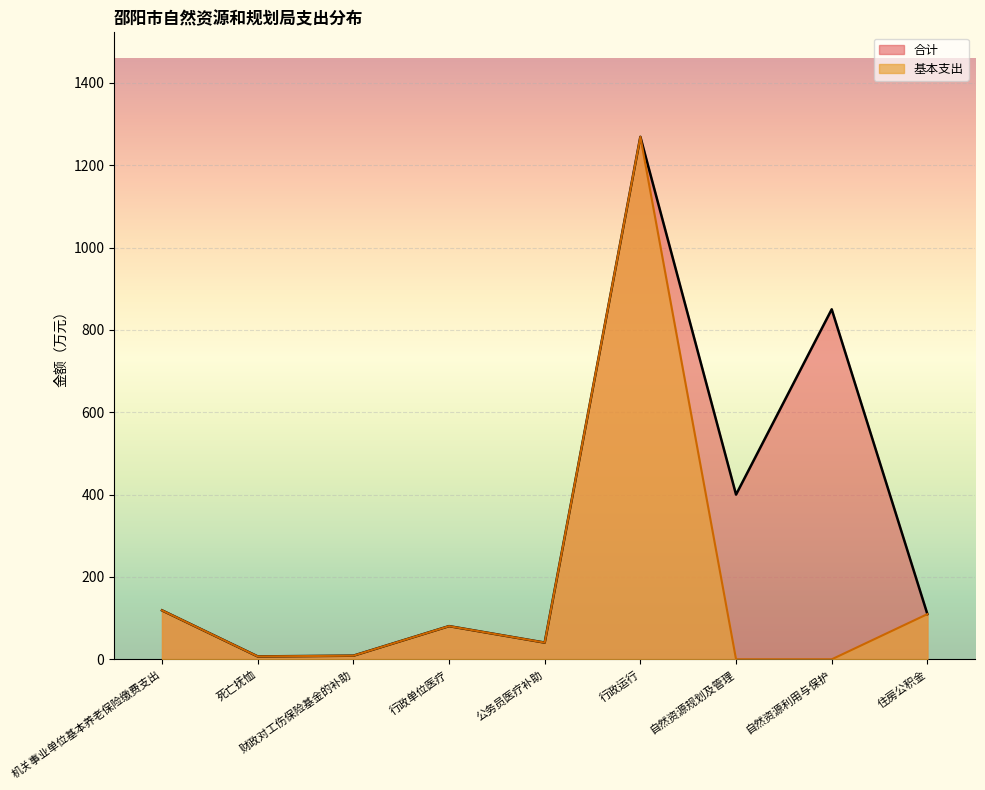

What is the total value across all series at 自然资源规划及管理?

400.0